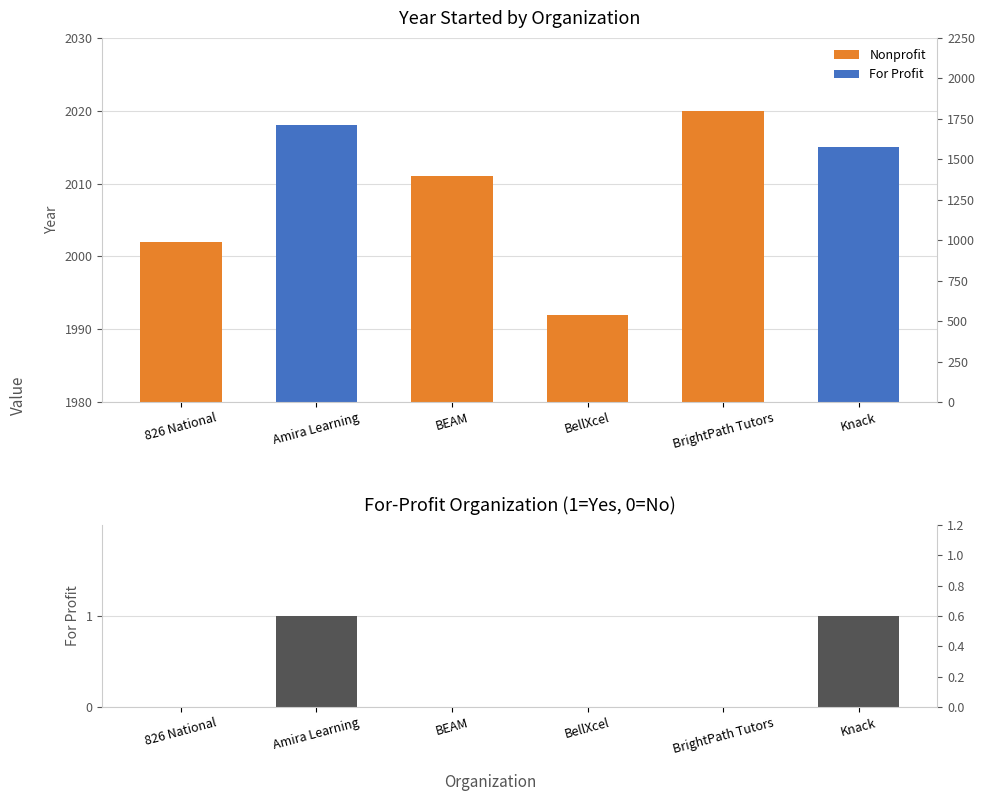

Rank the series by their maximum value, from lowest to highest.

For Profit (1=Yes, 0=No), Year Started